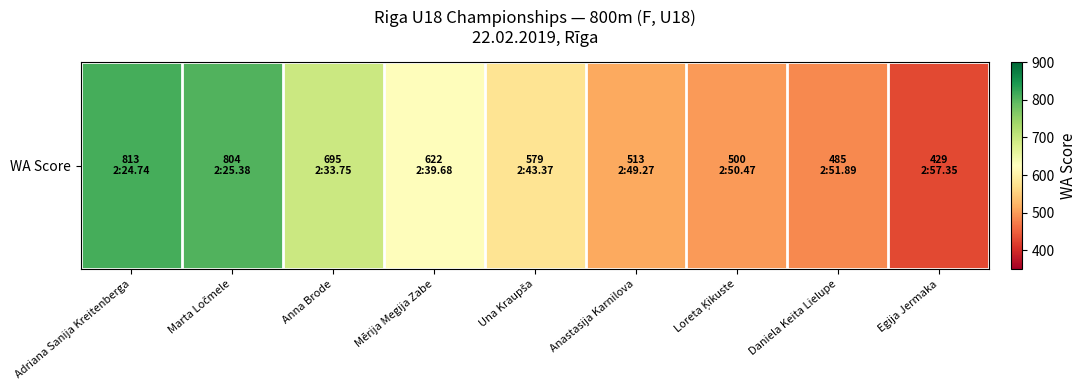

Which has a higher value, Adriana Sanija Kreitenberga or Una Kraupša?

Adriana Sanija Kreitenberga